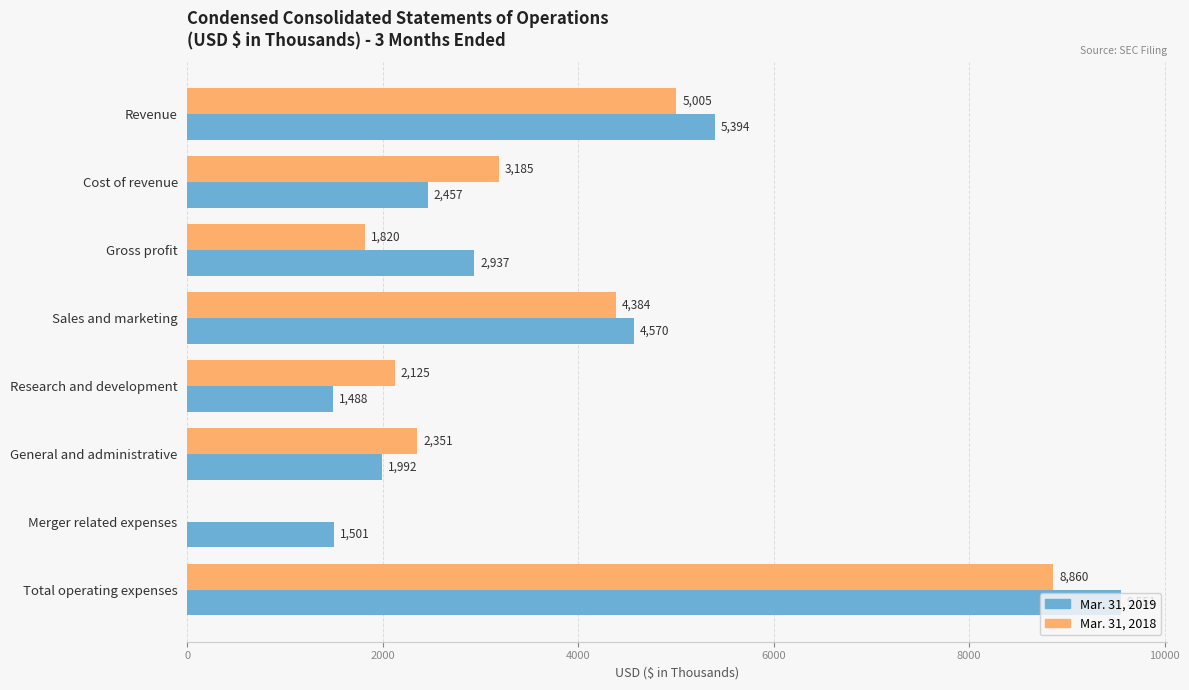

Where is Mar. 31, 2018 nearest to the value 4430?

Sales and marketing